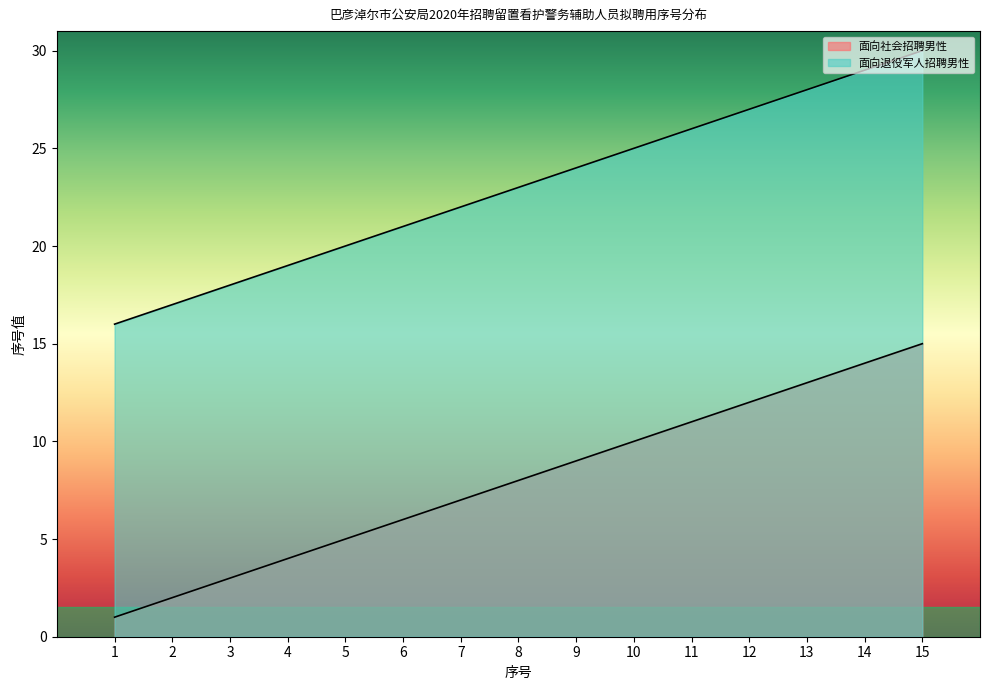

How many lines are shown in the chart?

2